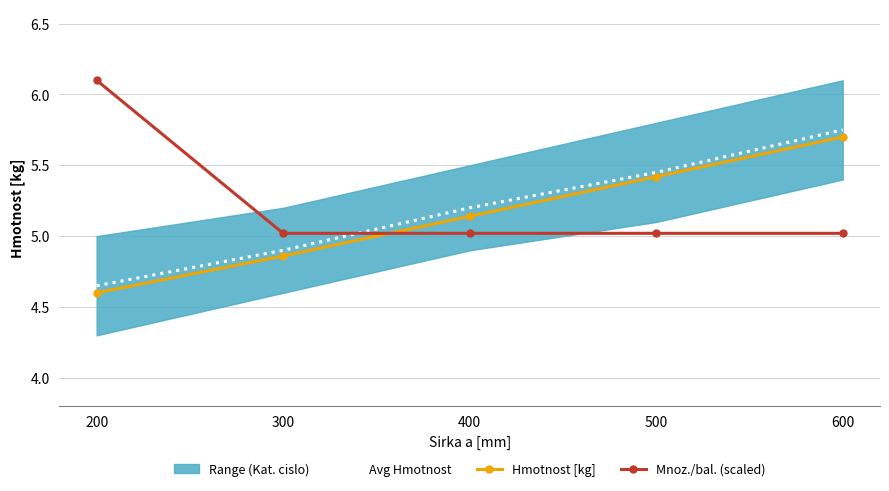

Where do Avg Hmotnost and Mnoz./bal. (scaled) first cross each other?

300 and 400